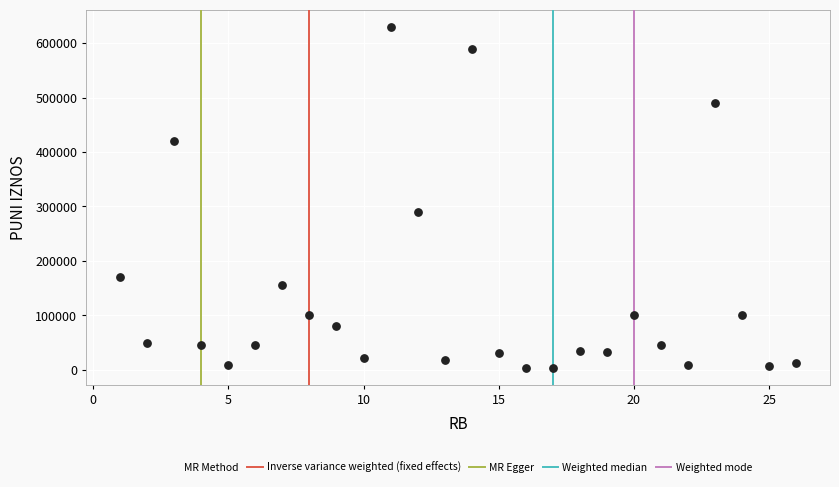

What Y value in the scatter plot is closest to 316750?

290000